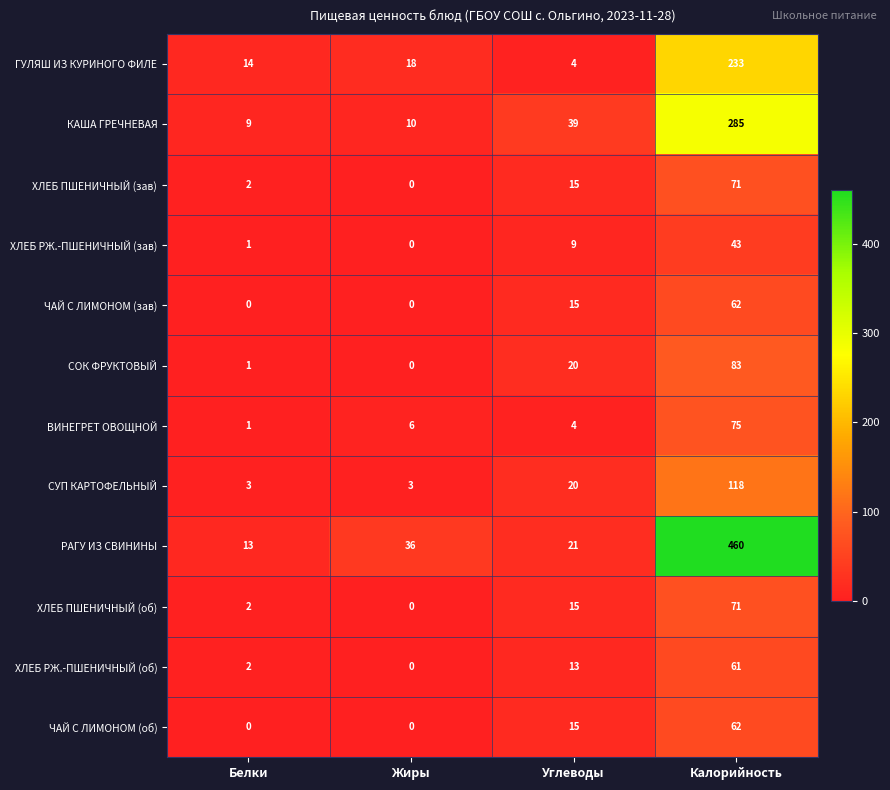

At which label is ЧАЙ С ЛИМОНОМ (зав) closest to 31?

Углеводы